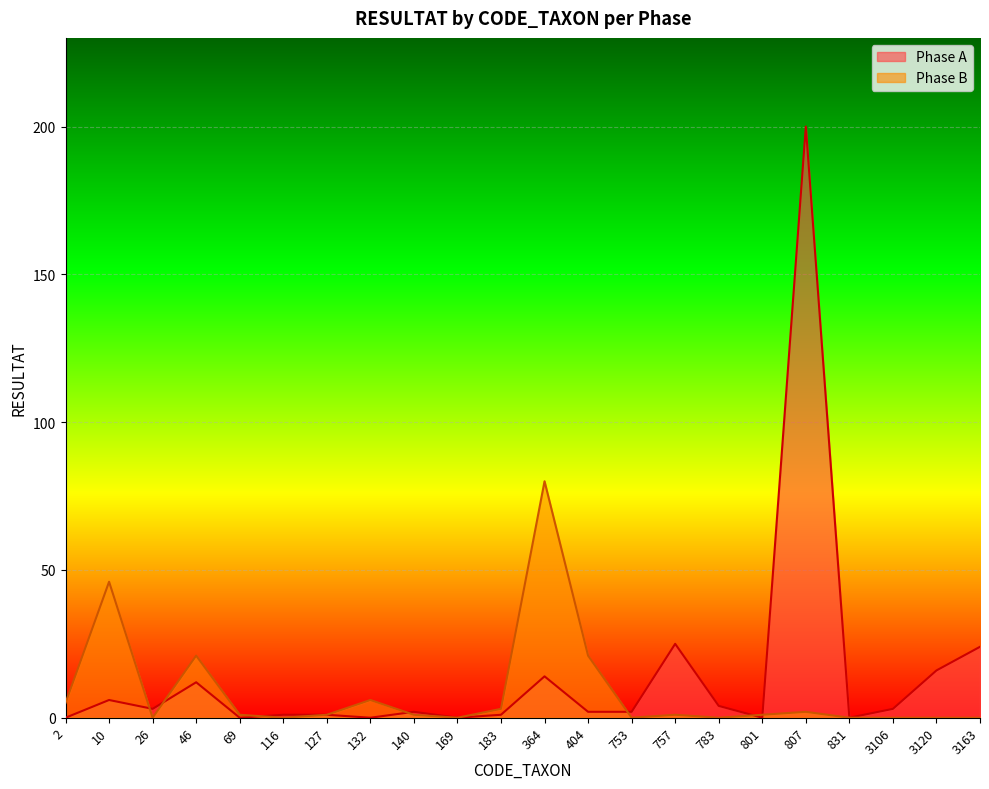

Which has a higher value, 753 or 132?

753